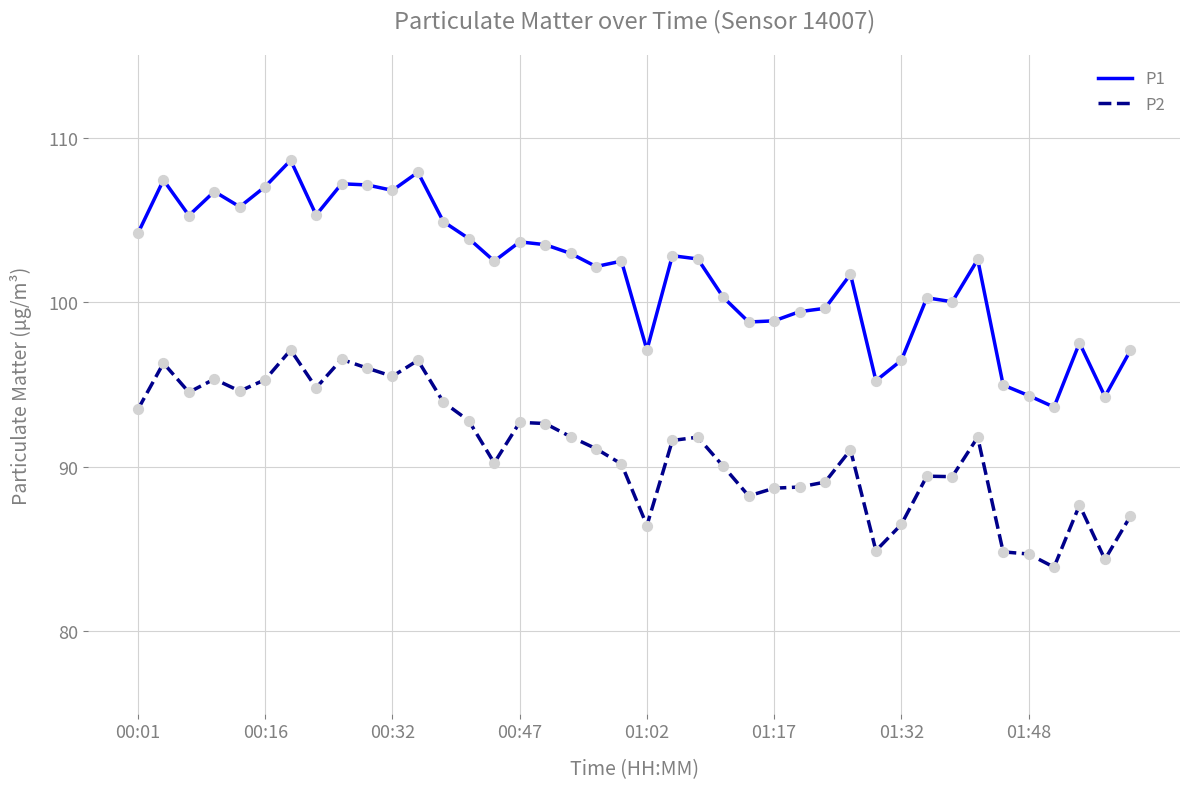

What is the maximum value shown in the chart?

108.6